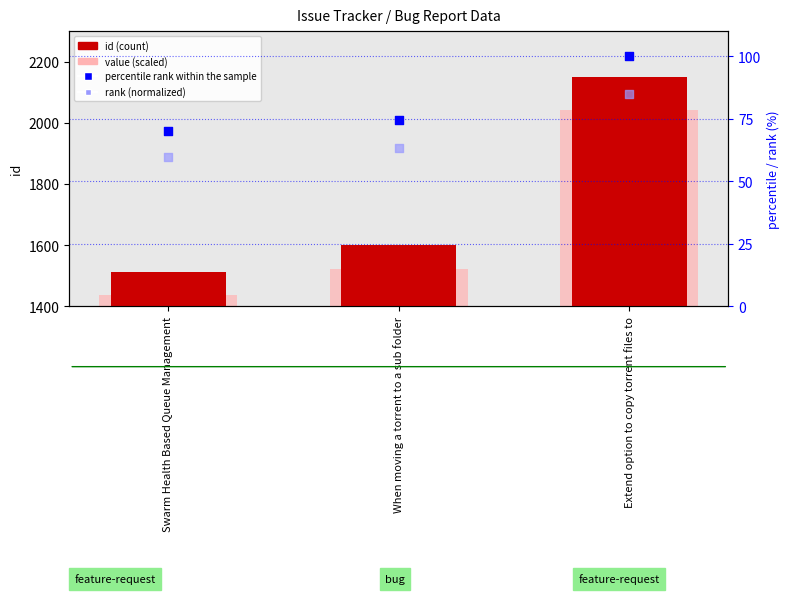

What is the total value across all series at Extend option to copy torrent files to?

4379.4